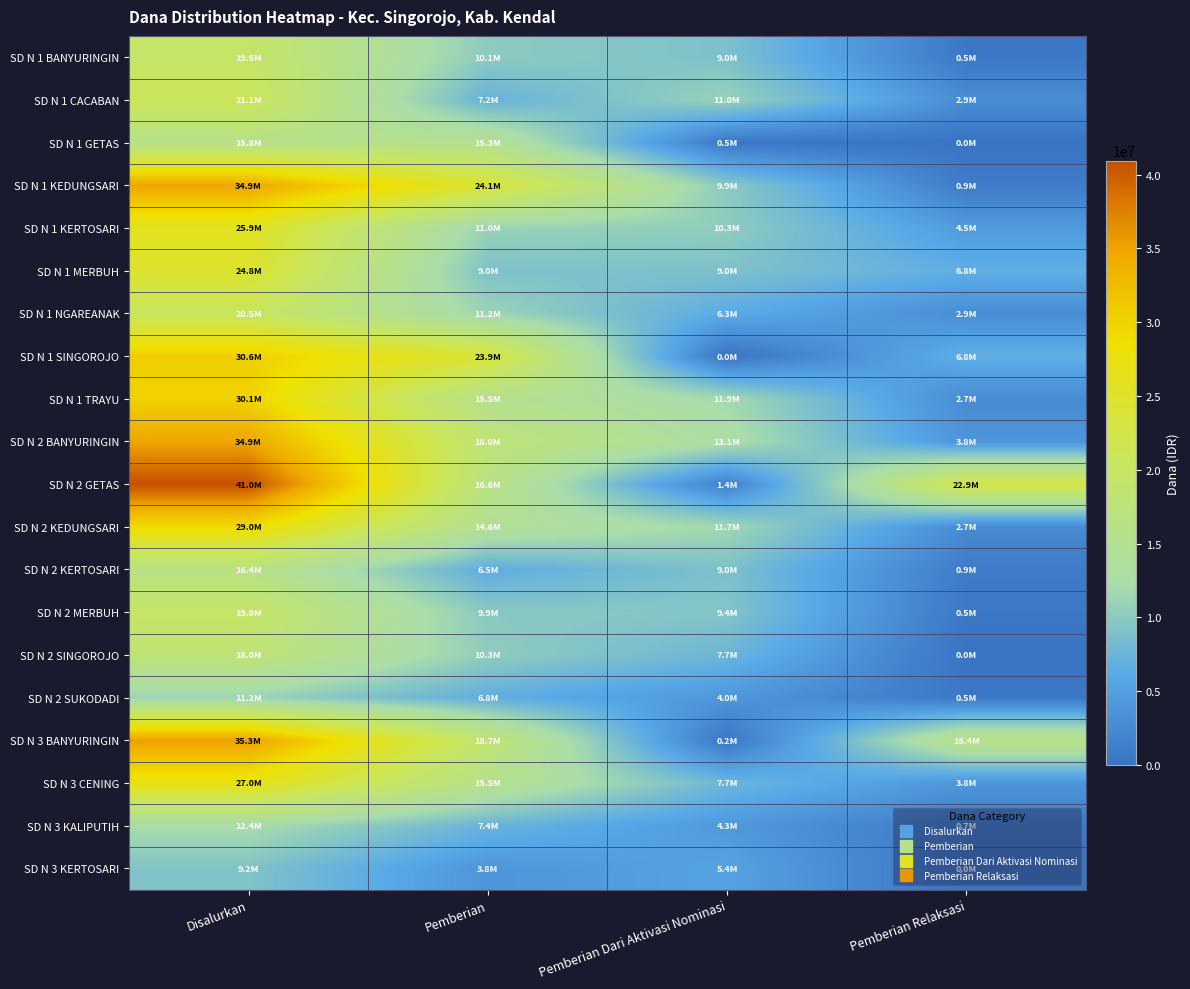

At which category is the sum across all series the highest?

Disalurkan